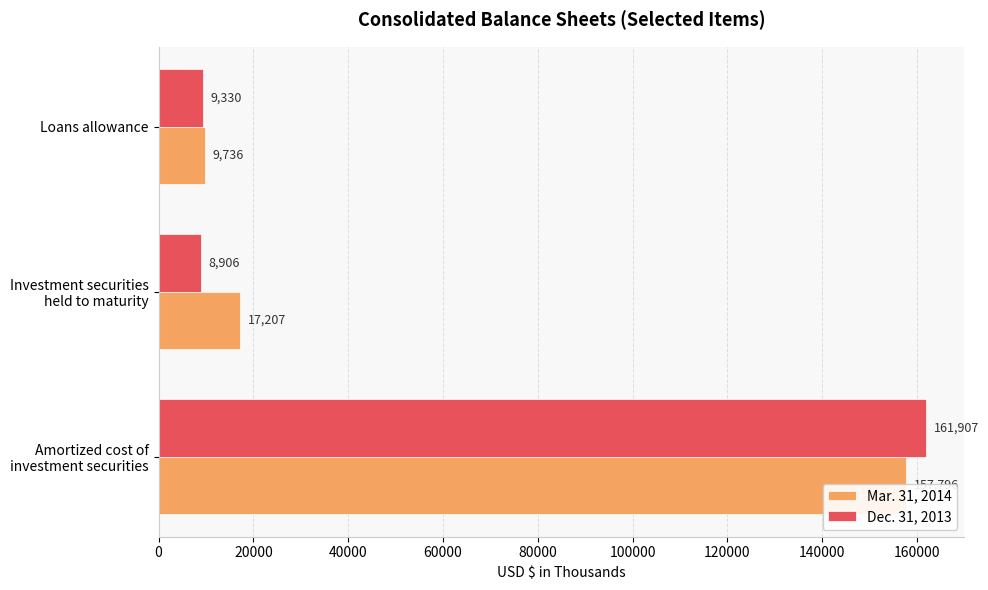

What is the sum of the Mar. 31, 2014 values at 40000 and 0?

167532